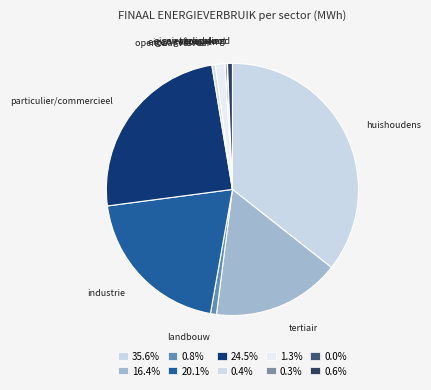

To the nearest percent, what is the average slice percentage?

10%